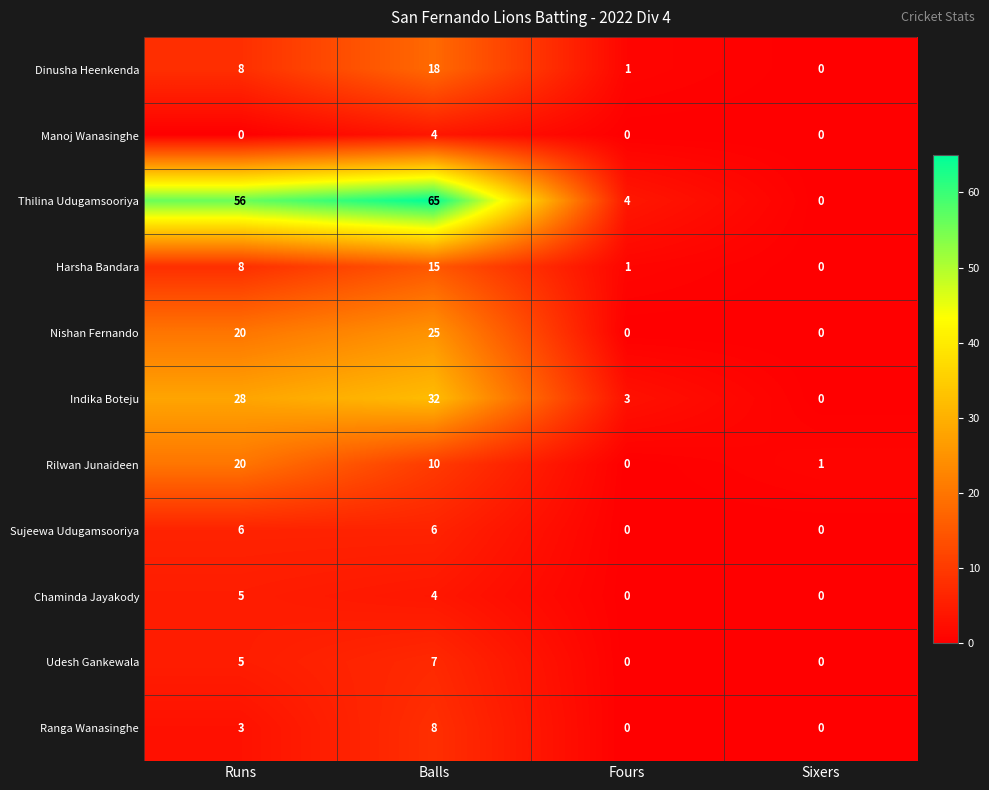

Which series changed the most between Balls and Sixers?

Thilina Udugamsooriya